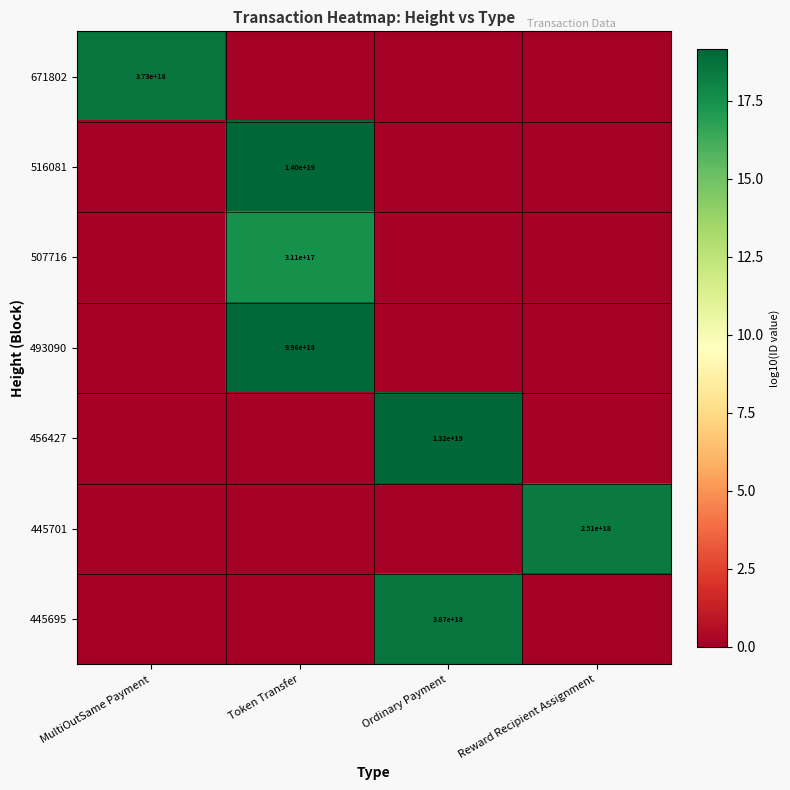

True or false: 445695 has a value of 5367109235841833984 at Ordinary Payment.

False